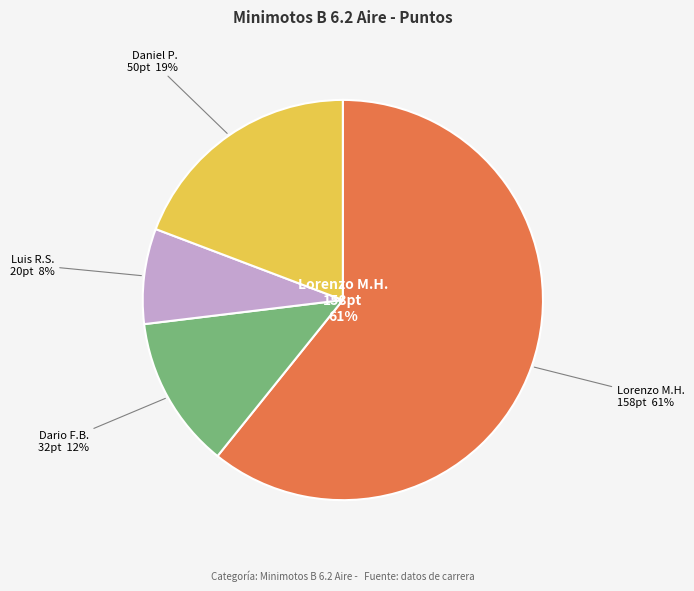

Is there a majority slice in this chart?

Yes